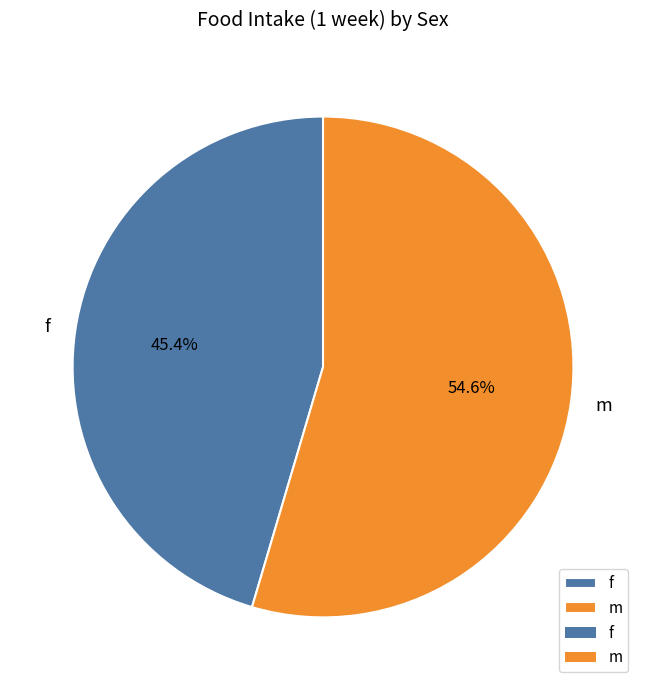

To the nearest percent, what is the average slice percentage?

50%